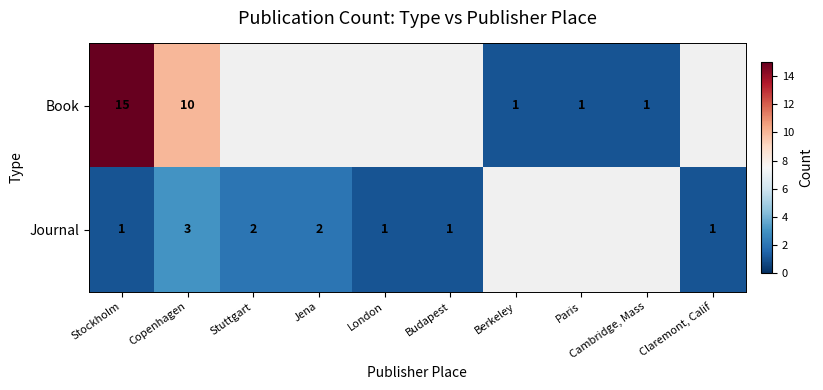

The value of Journal at Claremont, Calif is 1. True or false?

True